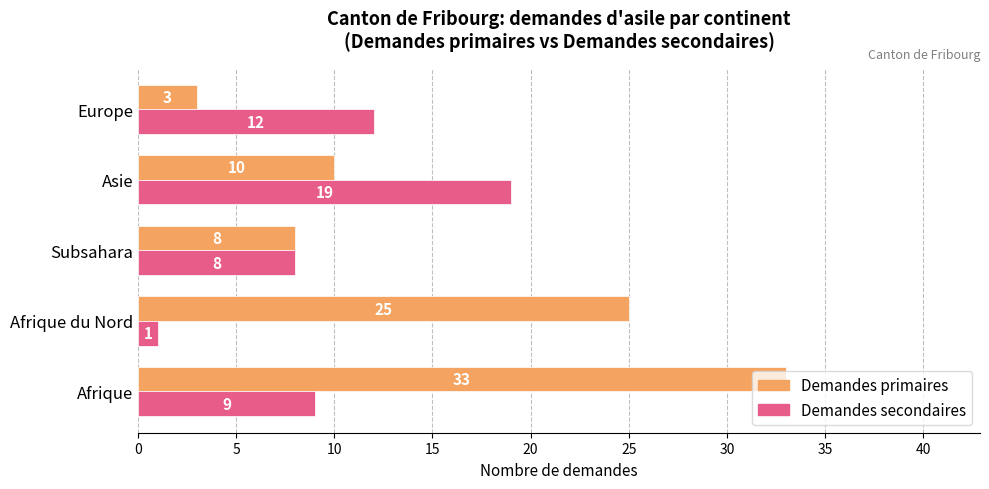

Count the number of categories in the chart.

5